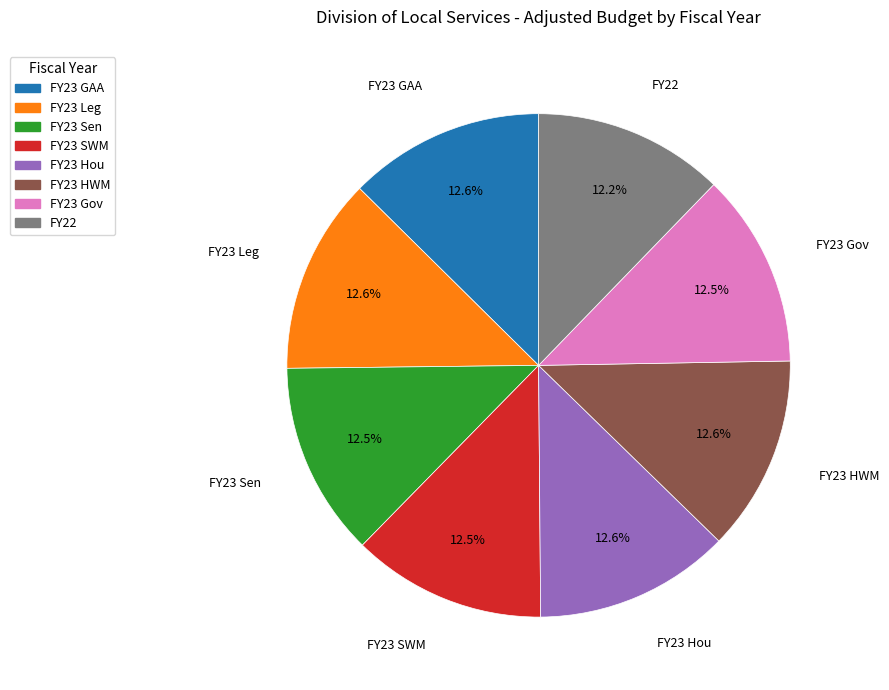

What is the ratio of the value at FY23 Leg to the value at FY22?

1.0